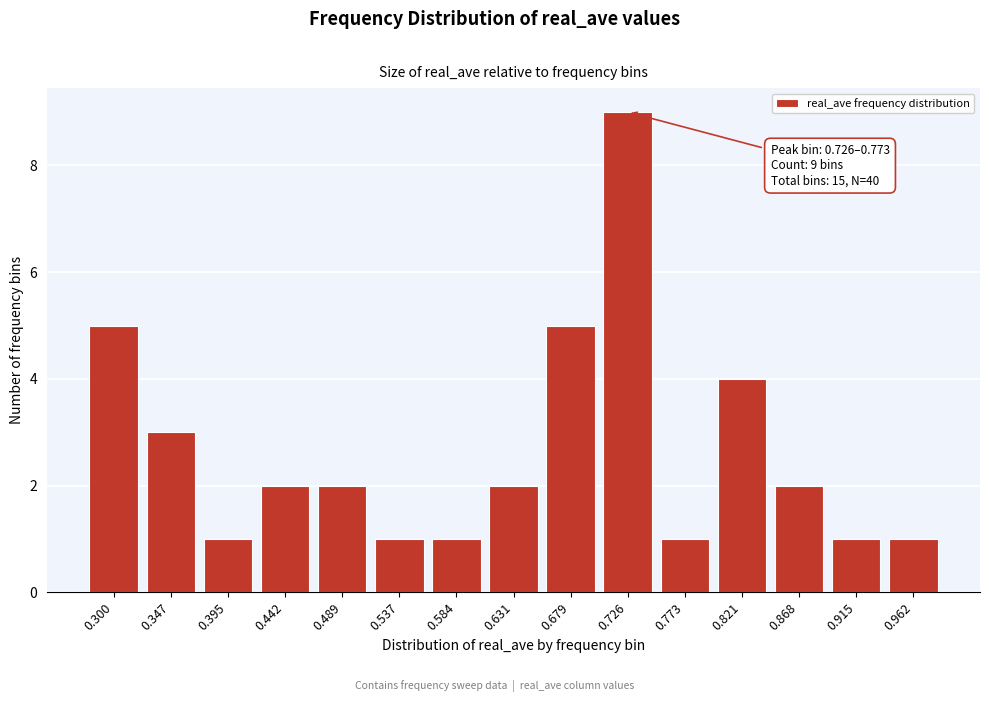

Reading left to right, transcribe all the data shown in this chart.

0.300=5	0.347=3	0.395=1	0.442=2	0.489=2	0.537=1	0.584=1	0.631=2	0.679=5	0.726=9	0.773=1	0.821=4	0.868=2	0.915=1	0.962=1